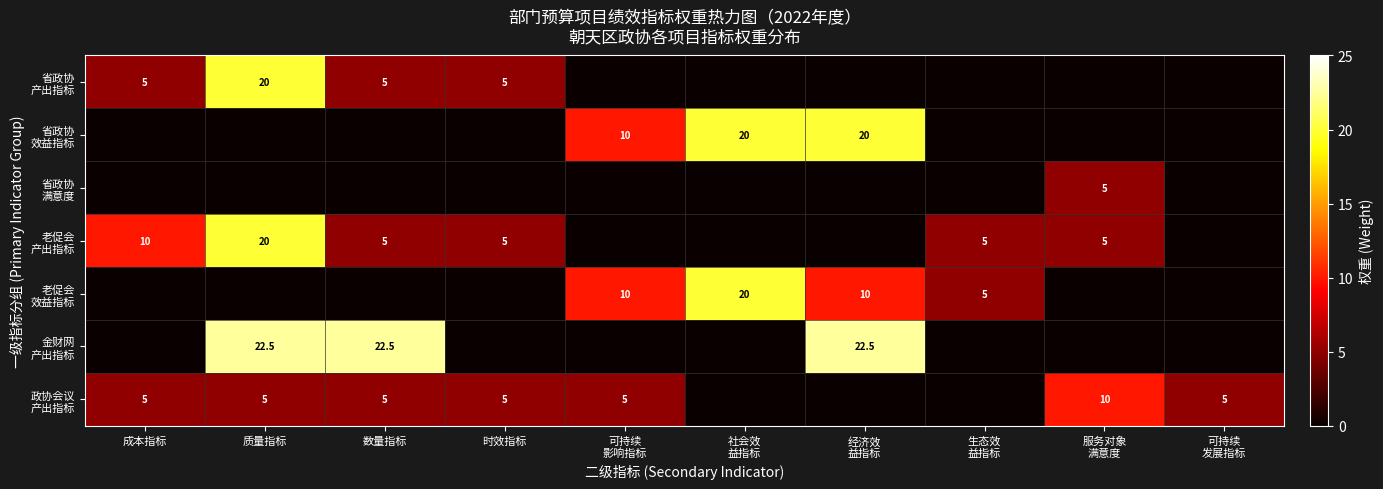

What is the spread (max minus min) of values at 生态效
益指标?

5.0